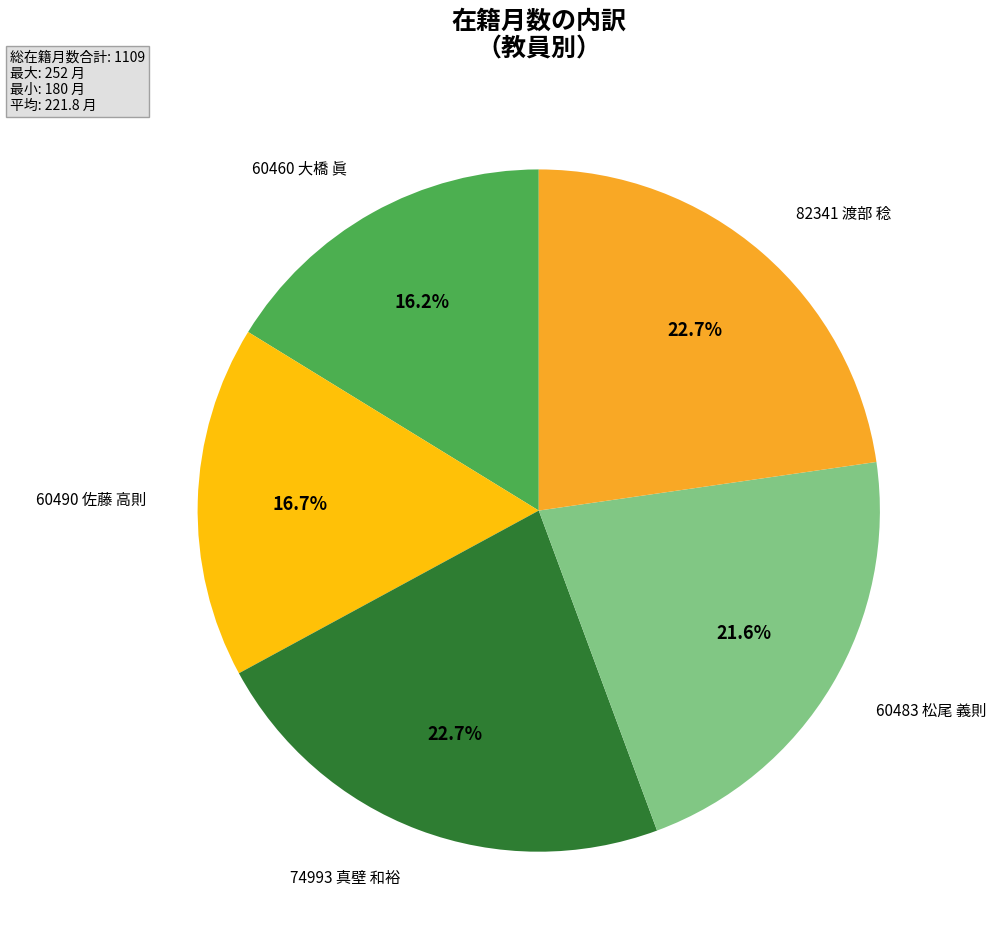

To the nearest percent, what is the average slice percentage?

20%